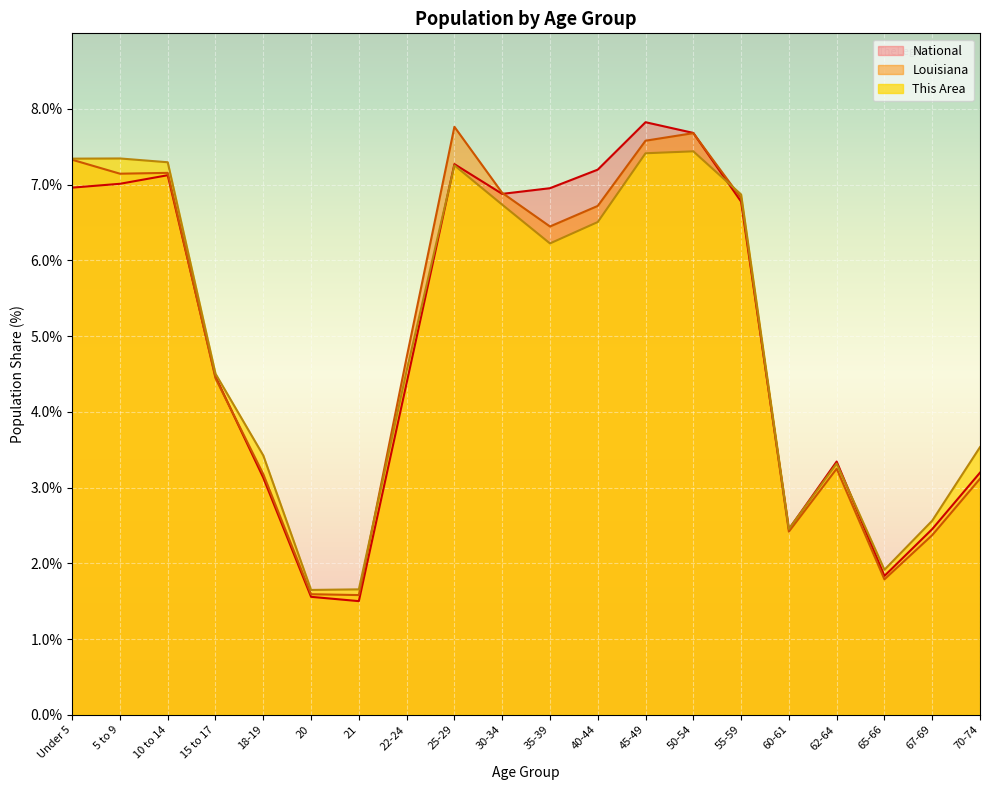

What is the value of the This Area point at the 18th from the left?

1.9